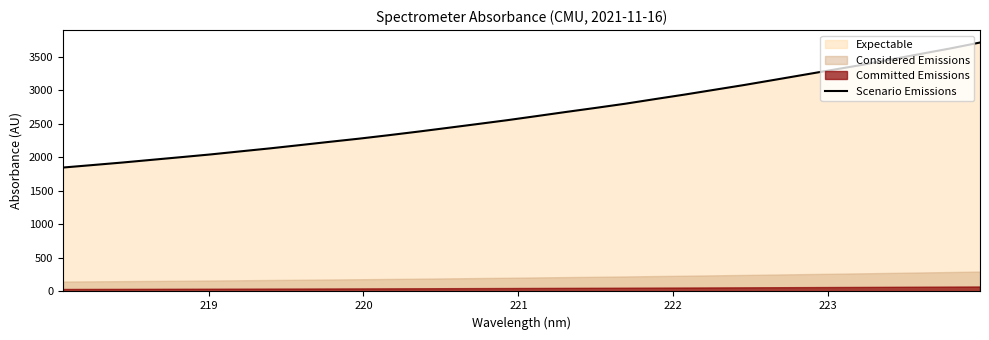

What is the average value?

2652.8